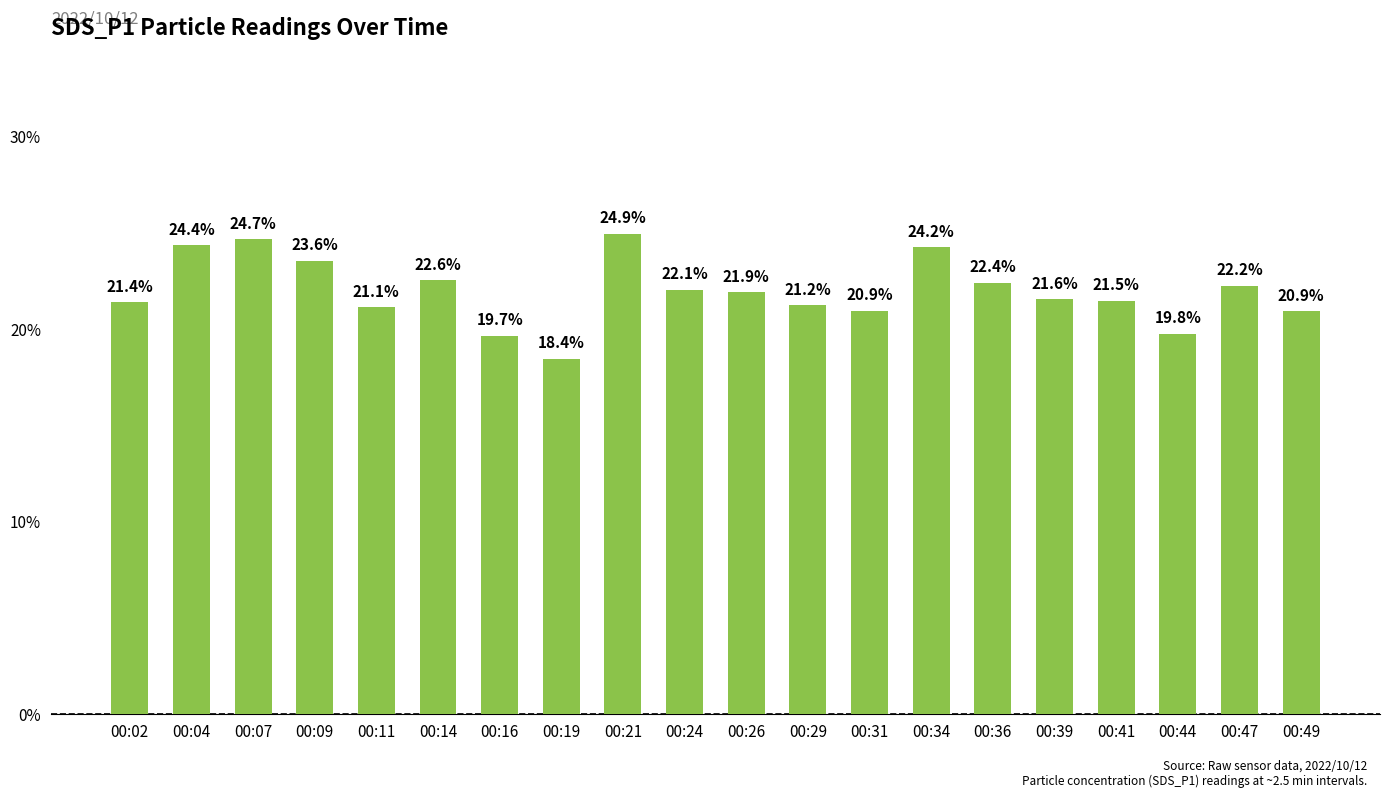

What is the value of the 18th bar from the left?

19.8